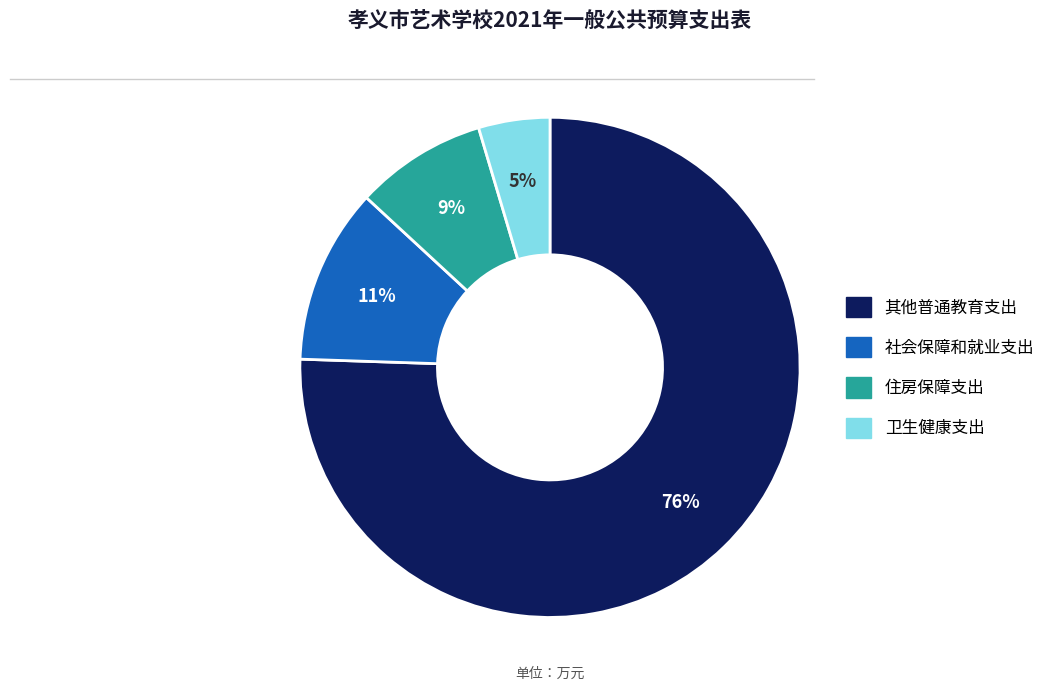

How many slices are in this pie chart?

4